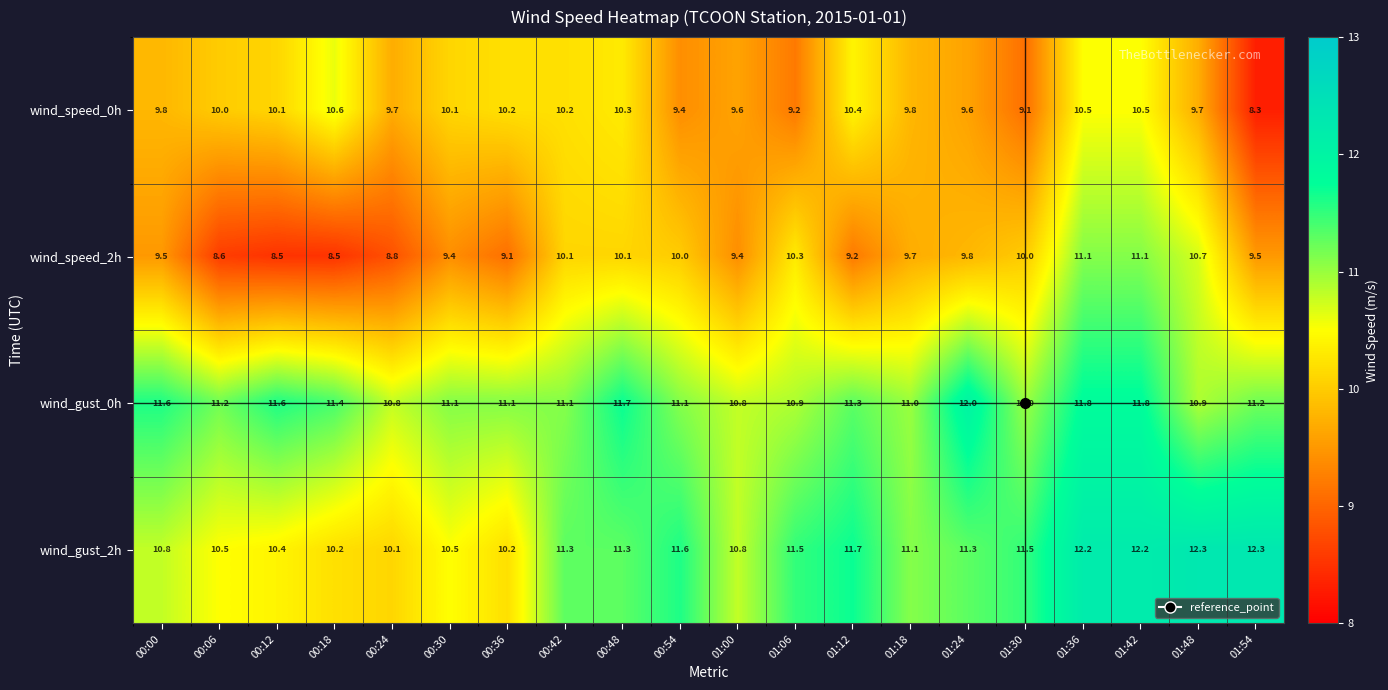

What is the spread (max minus min) of values at 01:42?

1.7